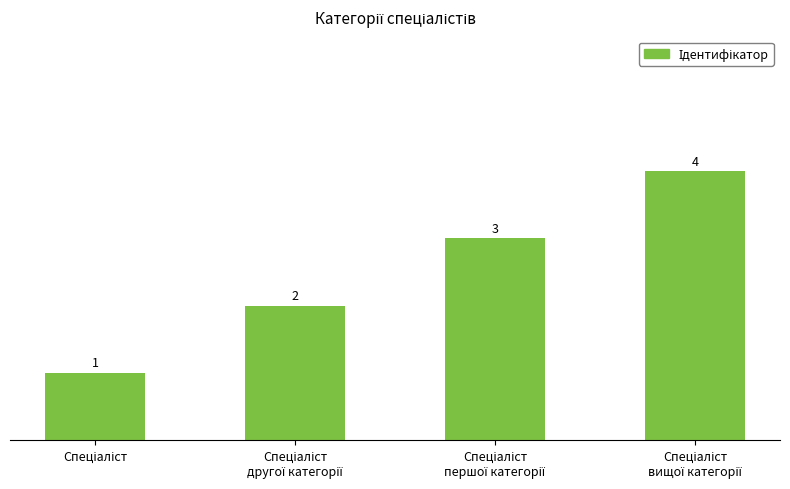

How many values are between 2 and 4?

3